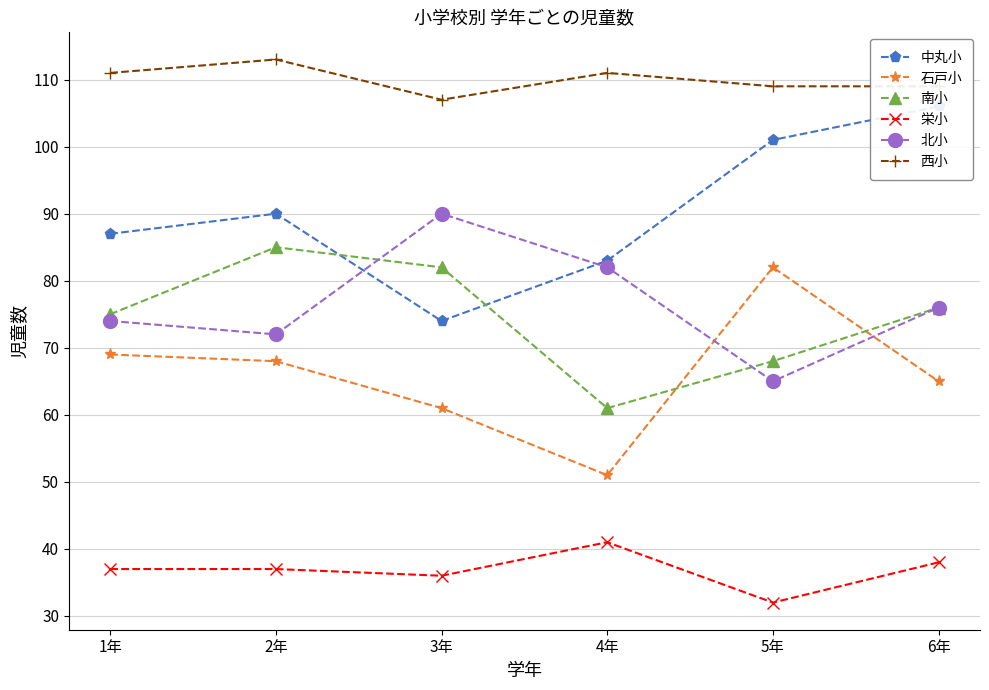

What is the smallest value displayed?

32